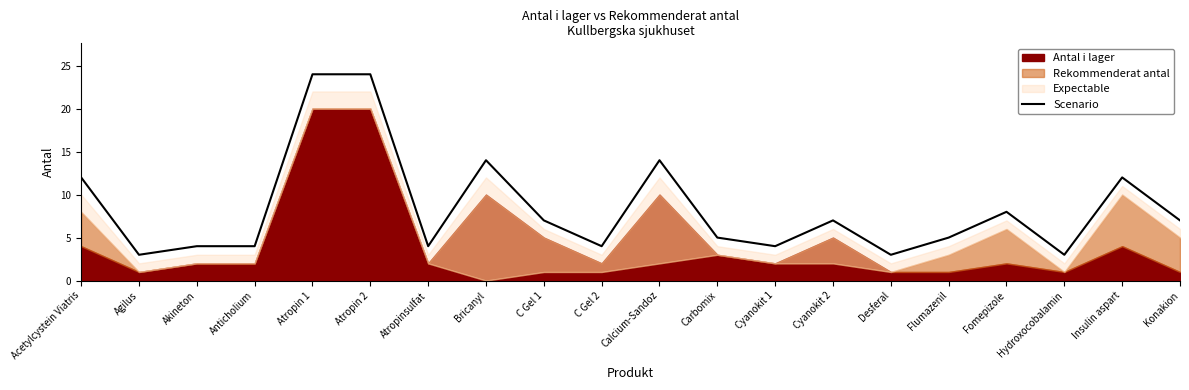

The chart shows a value of 11 at Cyanokit 2. True or false?

False